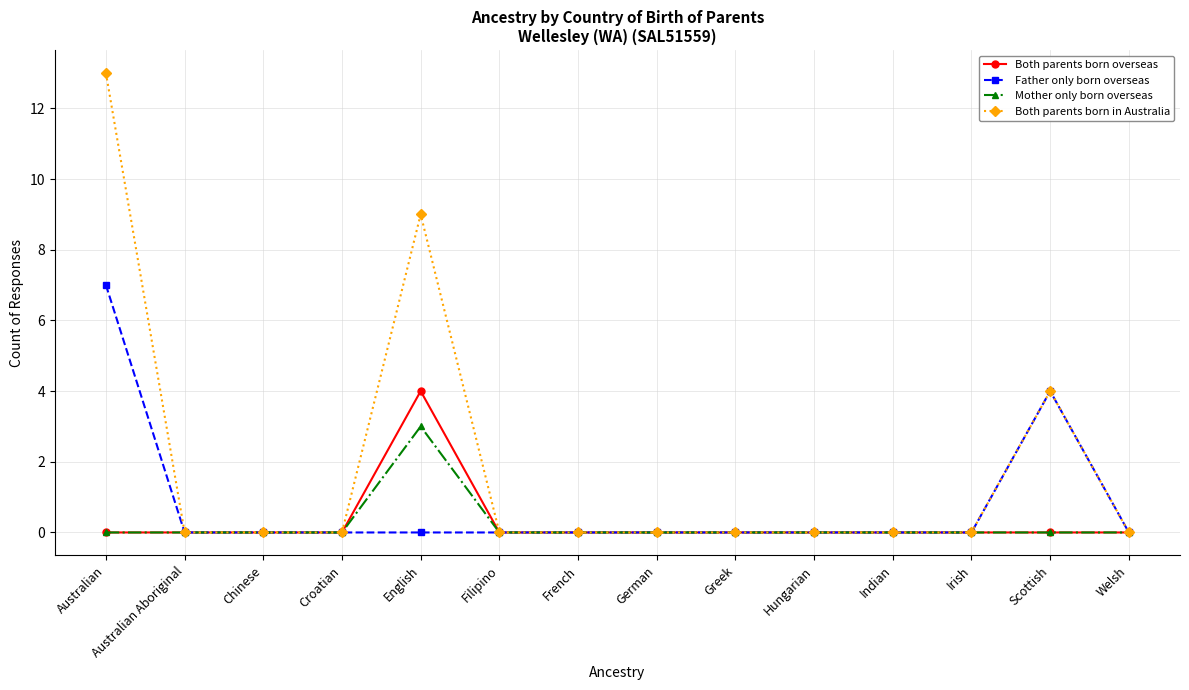

What is the value of the Both parents born in Australia point at the 13th from the left?

4